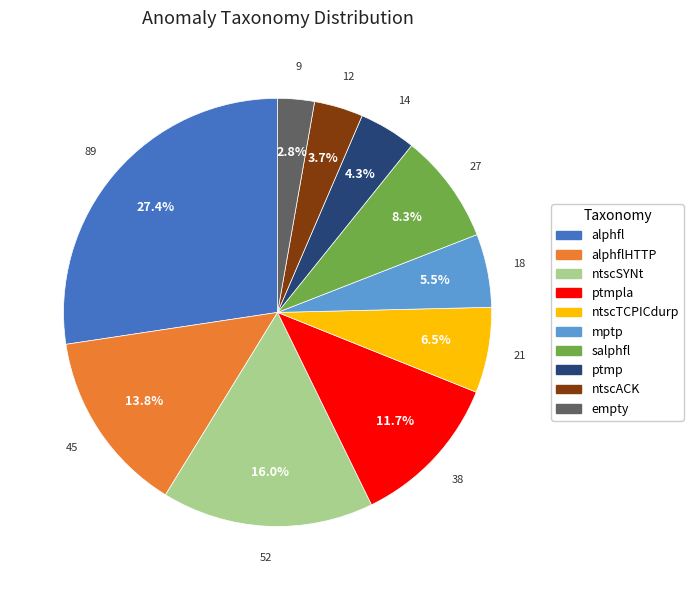

Is there any slice that represents more than half of the pie?

No